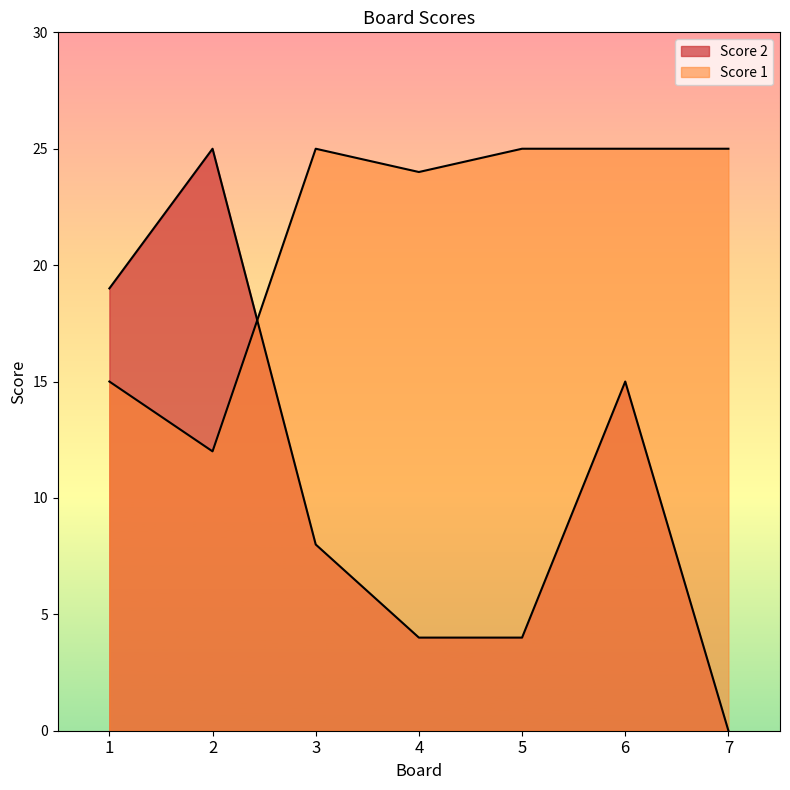

How many lines are shown in the chart?

2